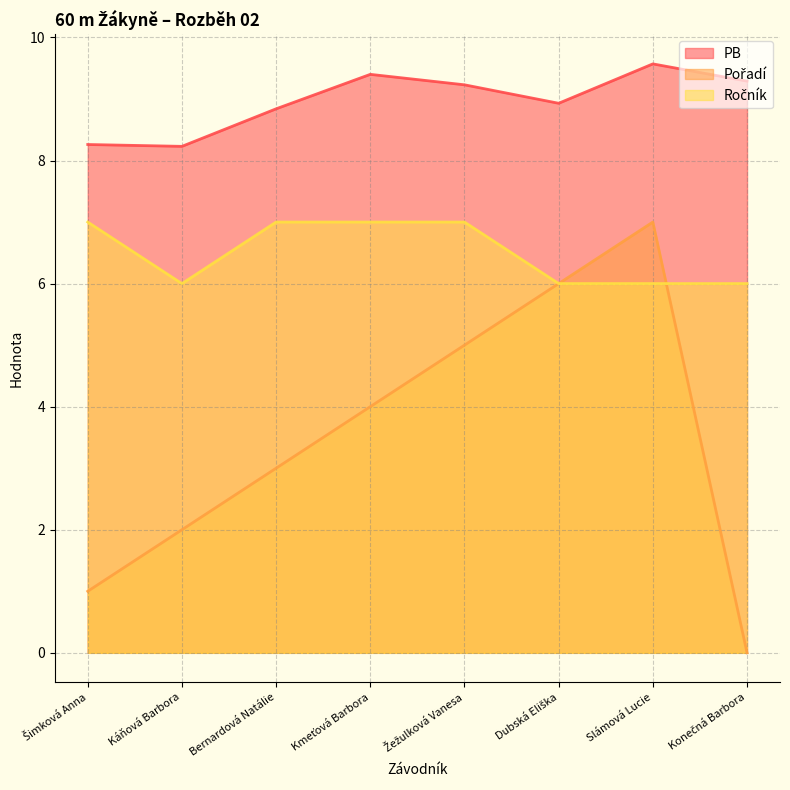

What is the total value across all series at Kmeťová Barbora?

20.4